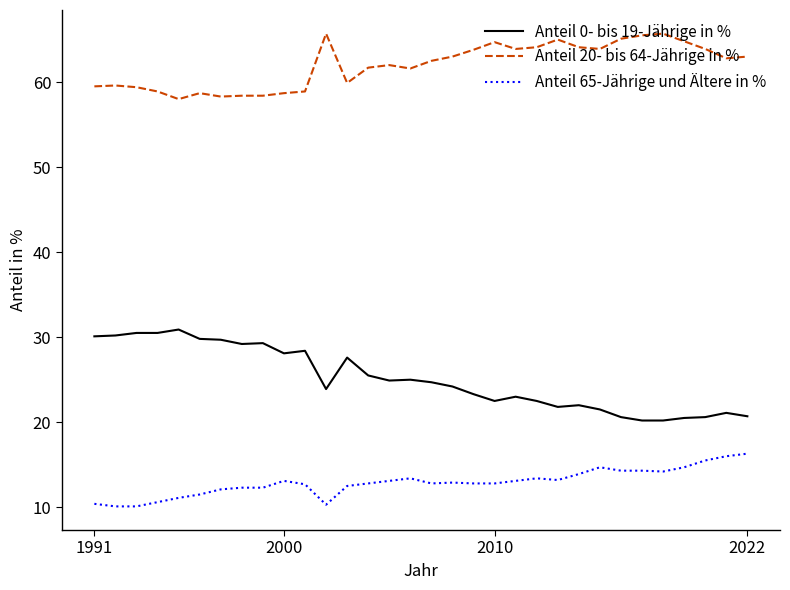

What is the greatest value displayed?

65.7